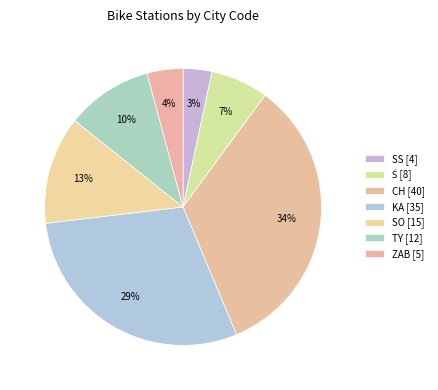

Which category has the biggest portion of the pie?

CH